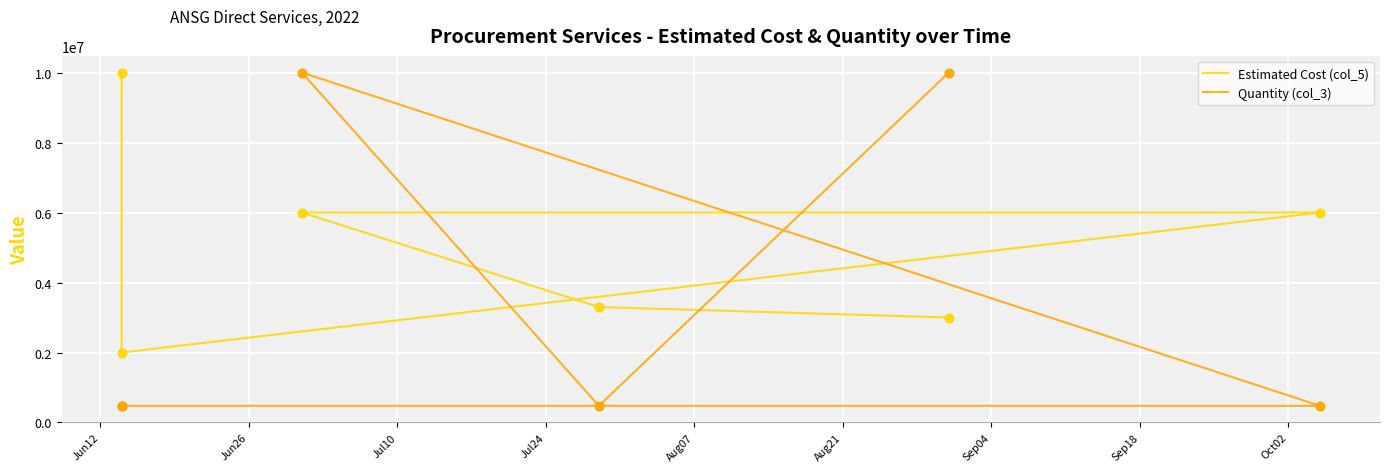

Which series has the largest Y range (max minus min)?

Quantity (col_3)